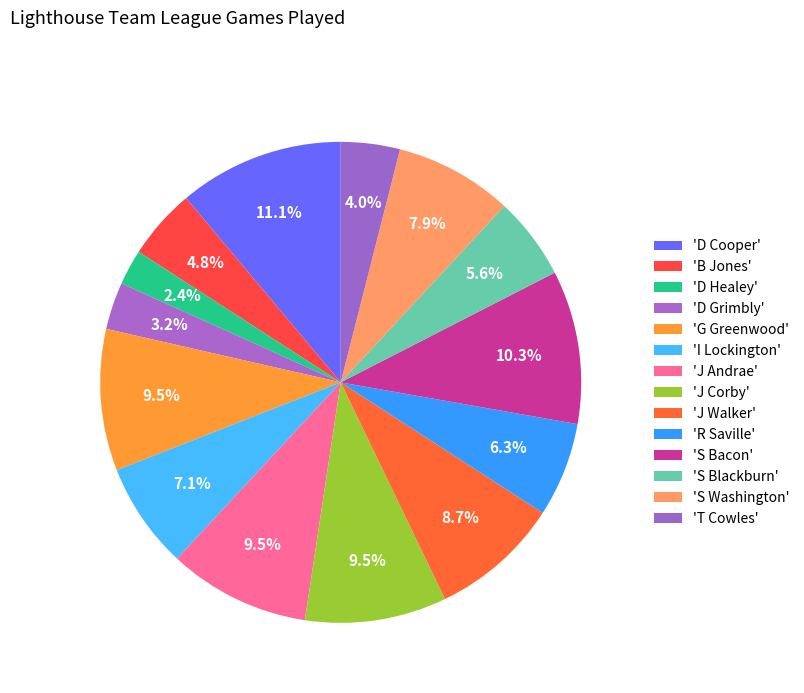

How many slices are in this pie chart?

14